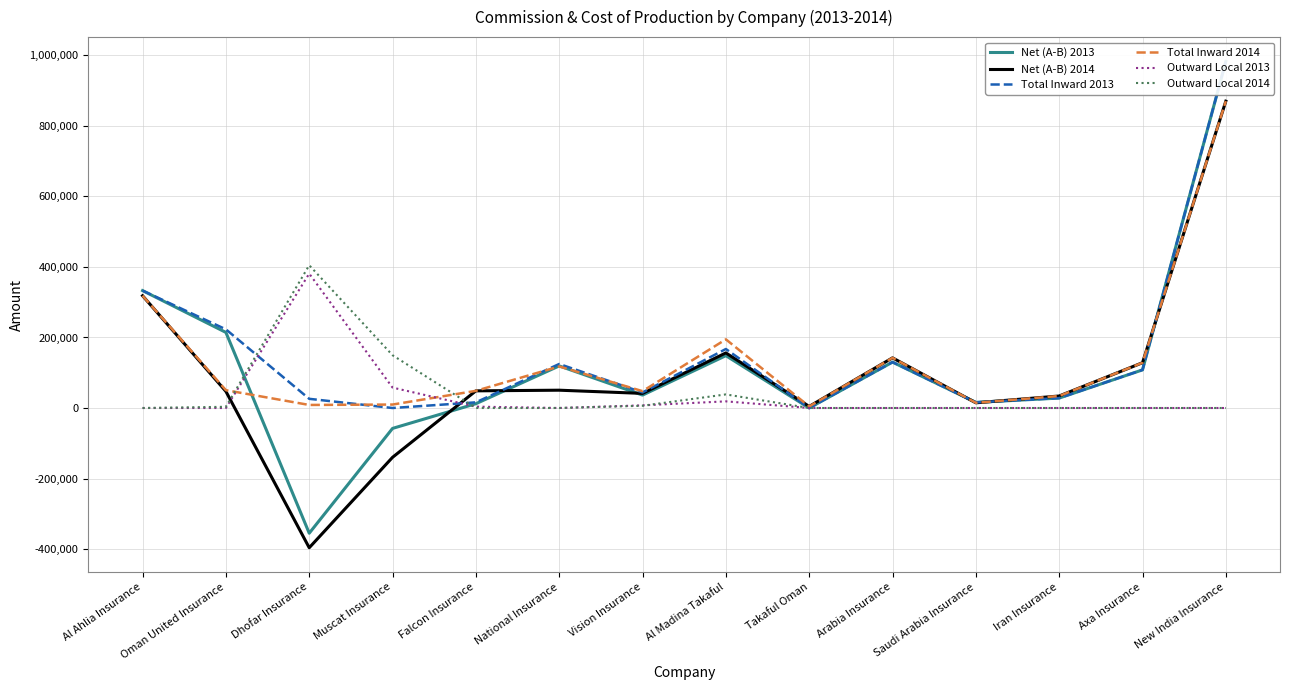

Reading right to left, list all the values displayed in this chart.

Net (A-B) 2013: New India Insurance=982966.0	Axa Insurance=108137.0	Iran Insurance=28131.0	Saudi Arabia Insurance=15968.0	Arabia Insurance=130145.0	Takaful Oman=0.0	Al Madina Takaful=148469.0	Vision Insurance=36619.0	National Insurance=119361.1	Falcon Insurance=12167.0	Muscat Insurance=-57858.8	Dhofar Insurance=-355147.0	Oman United Insurance=214413.0	Al Ahlia Insurance=332987.0
Net (A-B) 2014: New India Insurance=870279.0	Axa Insurance=128446.0	Iran Insurance=34049.0	Saudi Arabia Insurance=14712.0	Arabia Insurance=142237.0	Takaful Oman=4475.0	Al Madina Takaful=156218.1	Vision Insurance=41430.0	National Insurance=50502.7	Falcon Insurance=48652.0	Muscat Insurance=-139855.8	Dhofar Insurance=-396311.0	Oman United Insurance=47108.8	Al Ahlia Insurance=318422.0
Total Inward 2013: New India Insurance=982966.0	Axa Insurance=108137.0	Iran Insurance=28131.0	Saudi Arabia Insurance=15968.0	Arabia Insurance=130145.0	Takaful Oman=0.0	Al Madina Takaful=167331.0	Vision Insurance=44122.0	National Insurance=124839.0	Falcon Insurance=16032.0	Muscat Insurance=0.0	Dhofar Insurance=26034.0	Oman United Insurance=223096.0	Al Ahlia Insurance=332987.0
Total Inward 2014: New India Insurance=870279.0	Axa Insurance=128446.0	Iran Insurance=34049.0	Saudi Arabia Insurance=14712.0	Arabia Insurance=142237.0	Takaful Oman=4475.0	Al Madina Takaful=194740.1	Vision Insurance=47782.0	National Insurance=117887.7	Falcon Insurance=48652.0	Muscat Insurance=9815.1	Dhofar Insurance=8644.0	Oman United Insurance=50538.8	Al Ahlia Insurance=318422.0
Outward Local 2013: New India Insurance=0.0	Axa Insurance=0.0	Iran Insurance=0.0	Saudi Arabia Insurance=0.0	Arabia Insurance=0.0	Takaful Oman=0.0	Al Madina Takaful=18862.0	Vision Insurance=7503.0	National Insurance=3.5	Falcon Insurance=3865.0	Muscat Insurance=57858.8	Dhofar Insurance=381181.0	Oman United Insurance=0.0	Al Ahlia Insurance=0.0
Outward Local 2014: New India Insurance=0.0	Axa Insurance=0.0	Iran Insurance=0.0	Saudi Arabia Insurance=0.0	Arabia Insurance=0.0	Takaful Oman=0.0	Al Madina Takaful=38522.0	Vision Insurance=6352.0	National Insurance=0.0	Falcon Insurance=0.0	Muscat Insurance=149670.9	Dhofar Insurance=404955.0	Oman United Insurance=3430.0	Al Ahlia Insurance=0.0